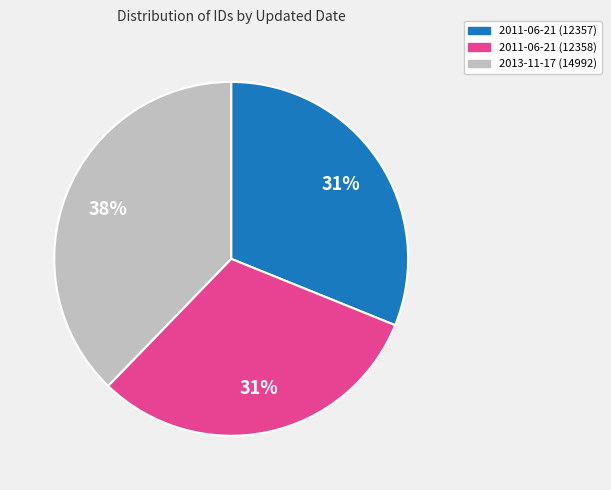

Count the number of slices in the pie.

3